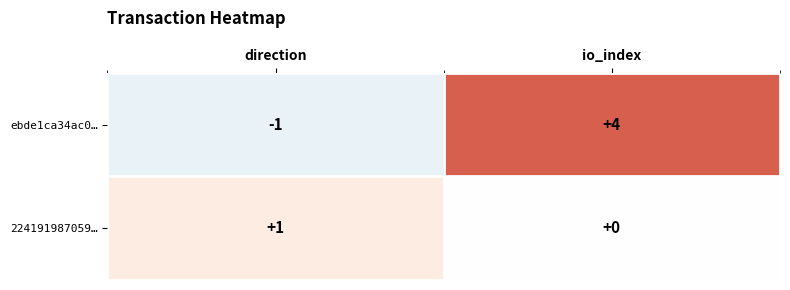

At which label is ebde1ca34ac0… closest to 1?

direction